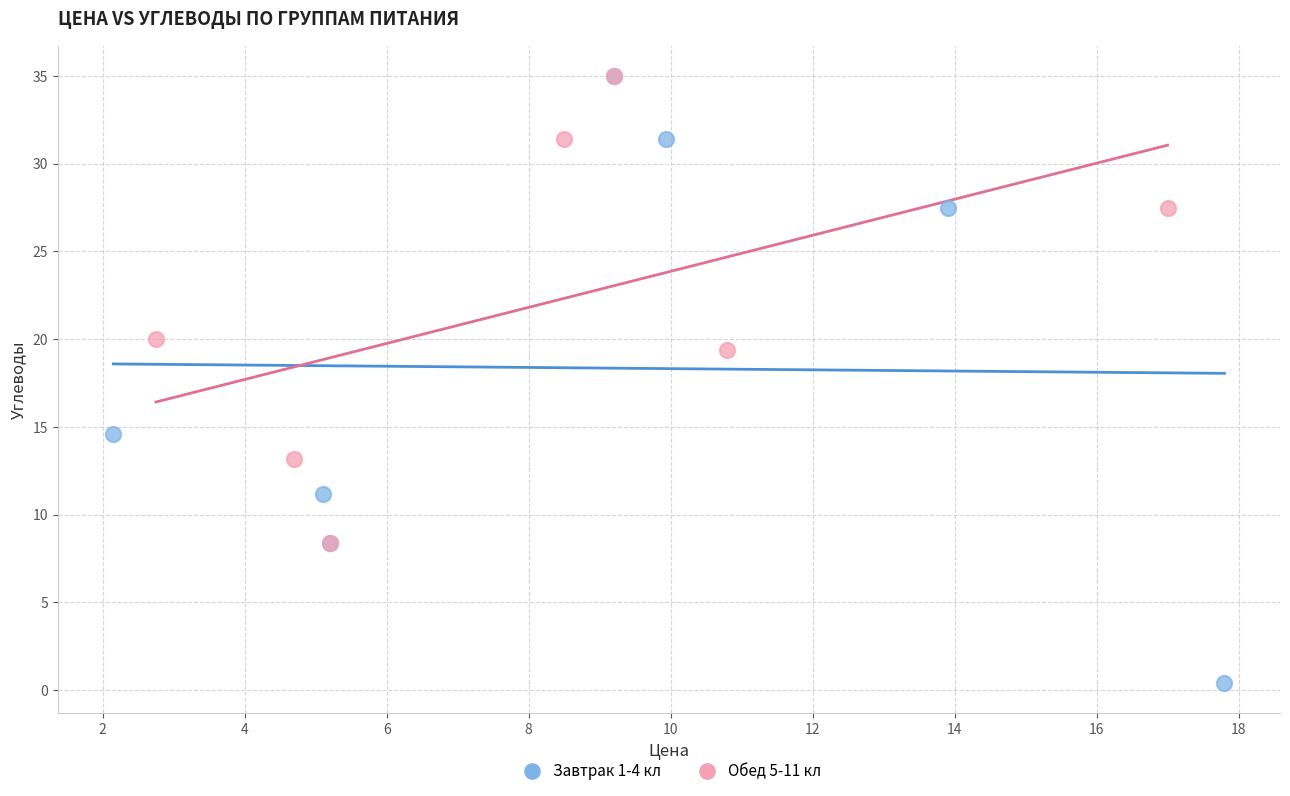

Which series has the largest Y range (max minus min)?

Завтрак 1-4 кл